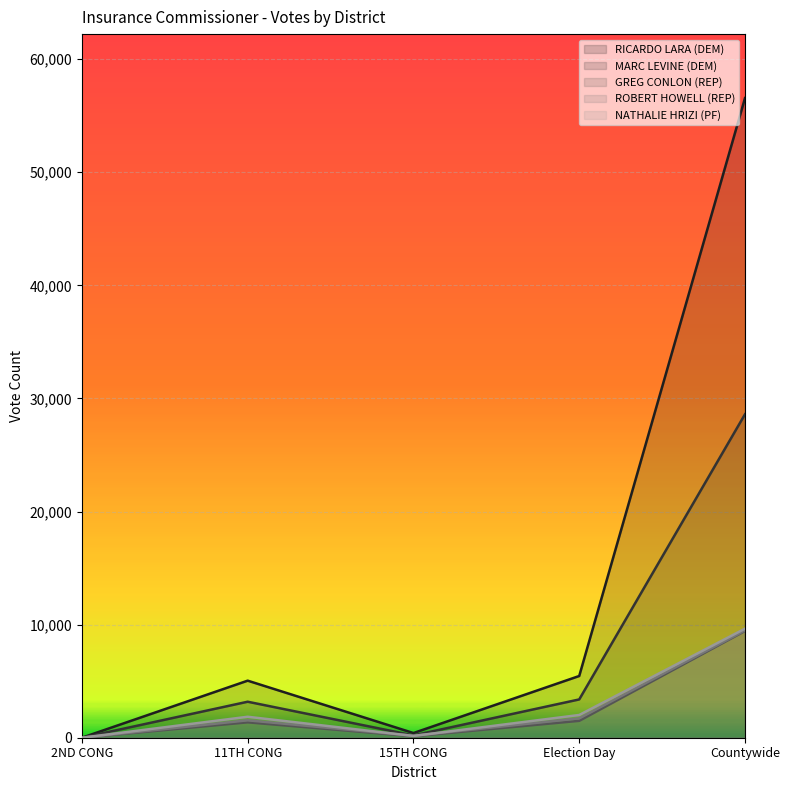

At which label does ROBERT HOWELL (REP) first exceed 1539?

Election Day